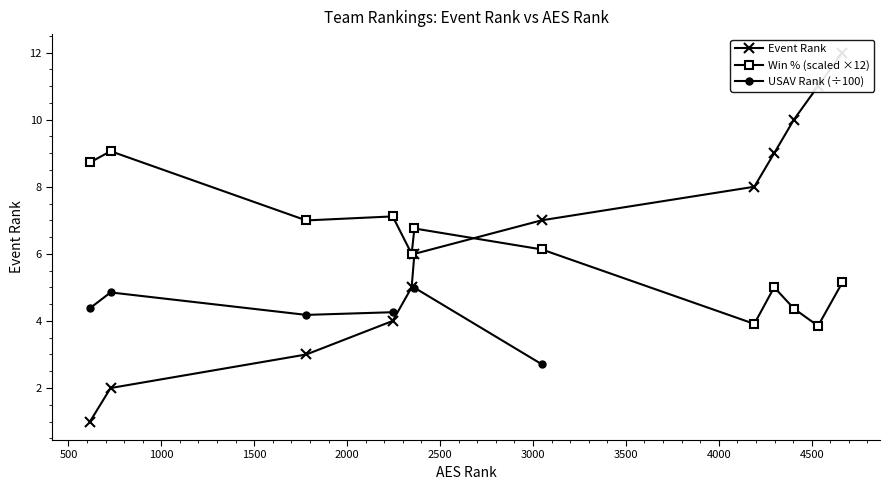

What is the highest value of the Win % (scaled ×12) series?

9.1